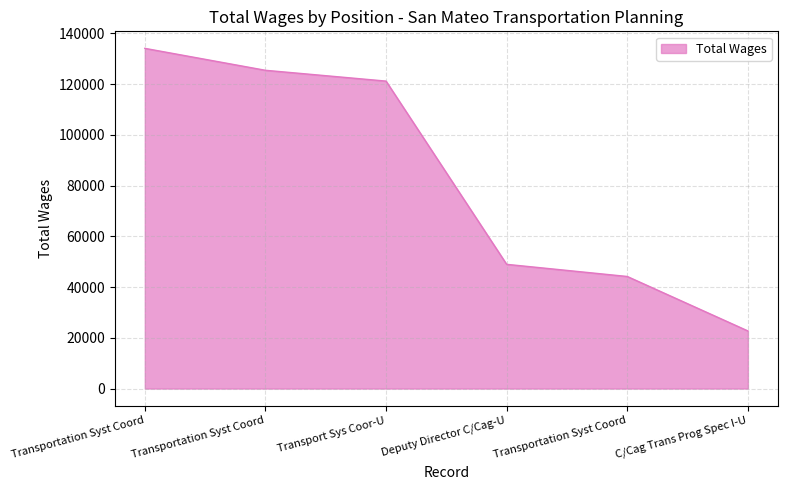

How many values are below 121197?

3